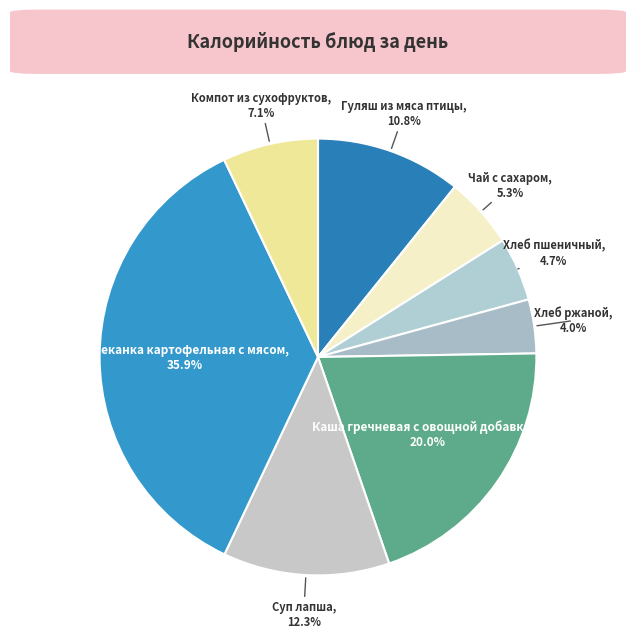

Count the number of slices in the pie.

8